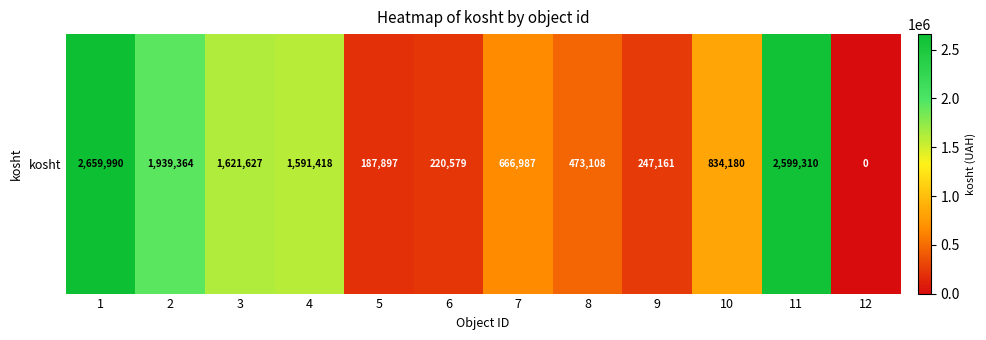

What is the difference between the maximum and minimum values?

2659990.2